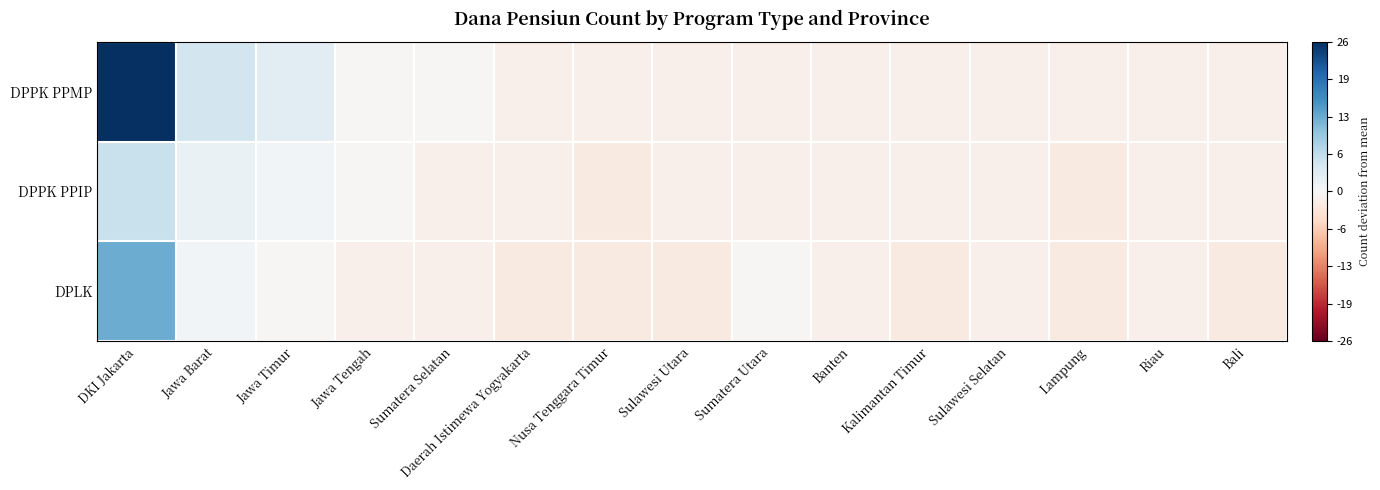

At Daerah Istimewa Yogyakarta, list the series in order from largest to smallest.

DPPK PPMP, DPPK PPIP, DPLK